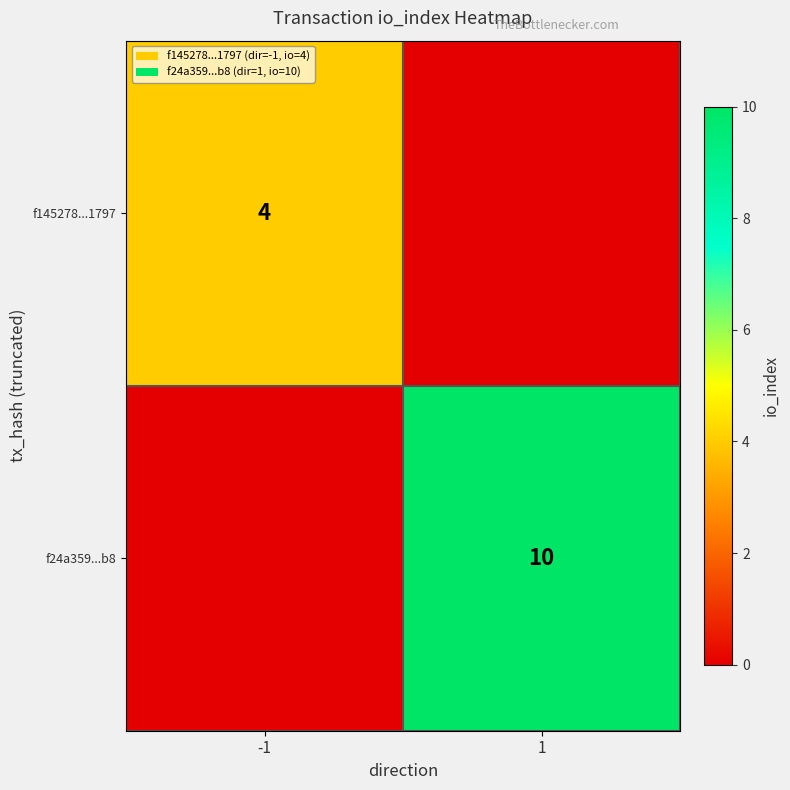

True or false: f24a359...b8 has a value of 10 at 1.

True